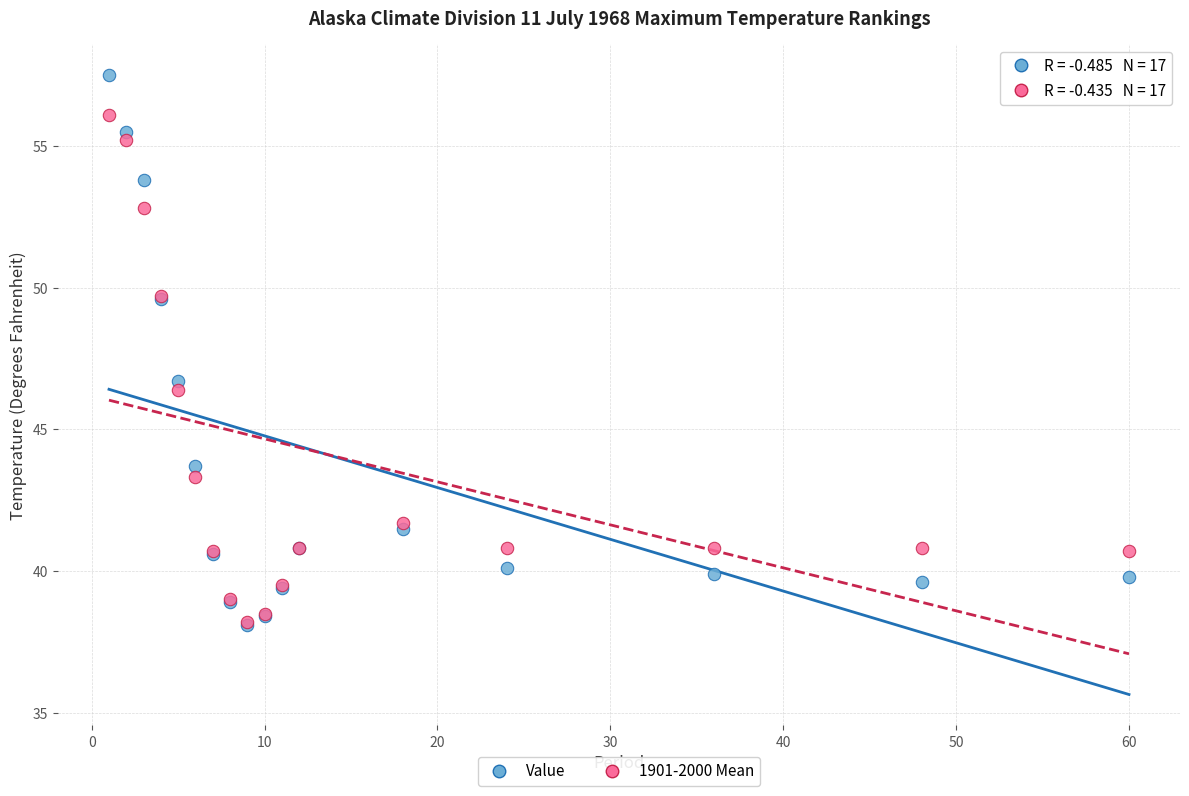

Which series reaches the maximum Y coordinate?

Value